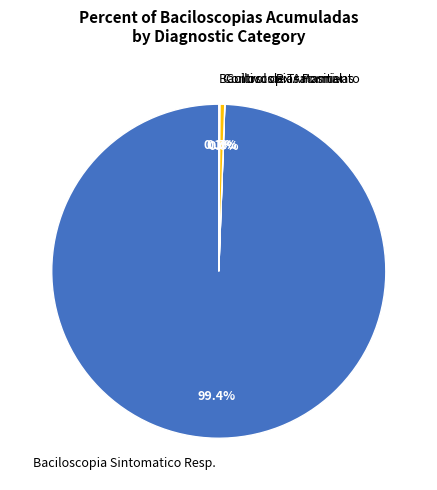

How much of the chart is everything except Baciloscopia Sintomatico Resp.?

0.6%